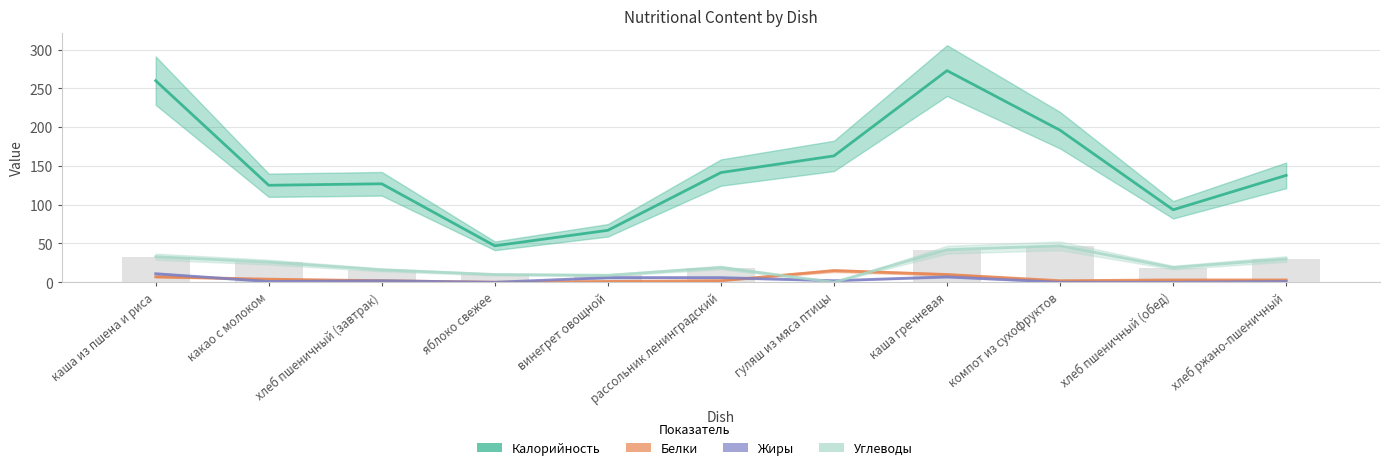

List the series in order of their peak value, lowest first.

Жиры, Белки, Углеводы, Калорийность